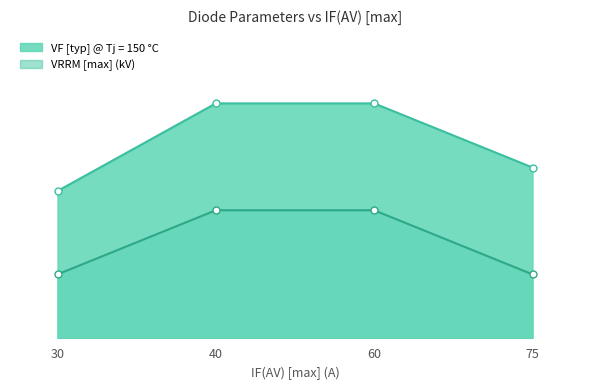

The VF [typ] @ Tj = 150 °C series shows 0.9 at 60. True or false?

False